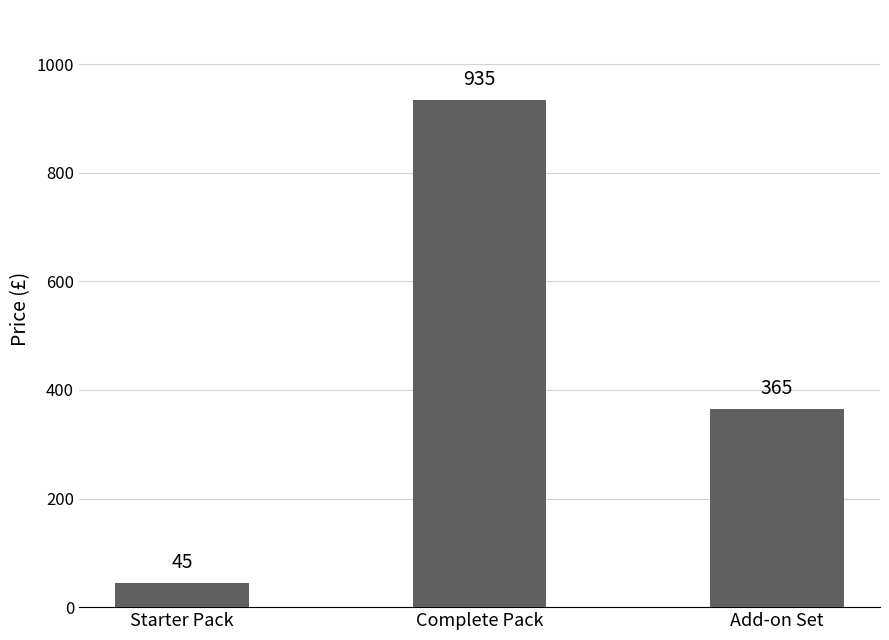

What is the difference between the maximum and minimum values?

890